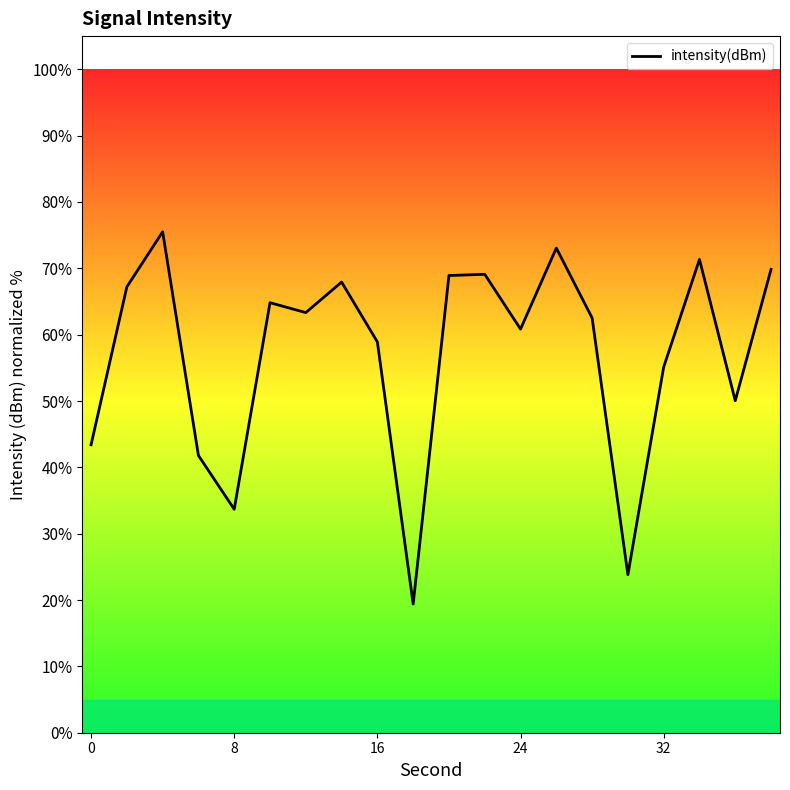

What is the maximum value shown in the chart?

75.5